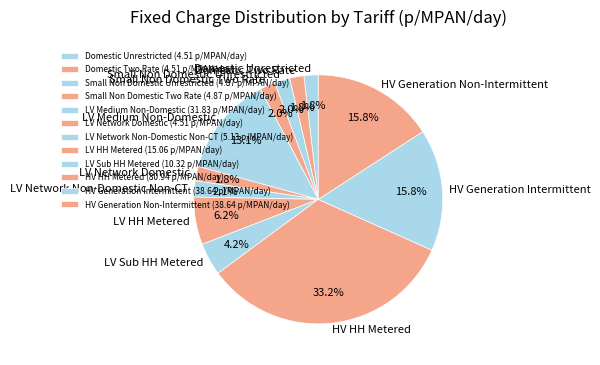

What portion of the pie excludes HV Generation Intermittent?

84.2%